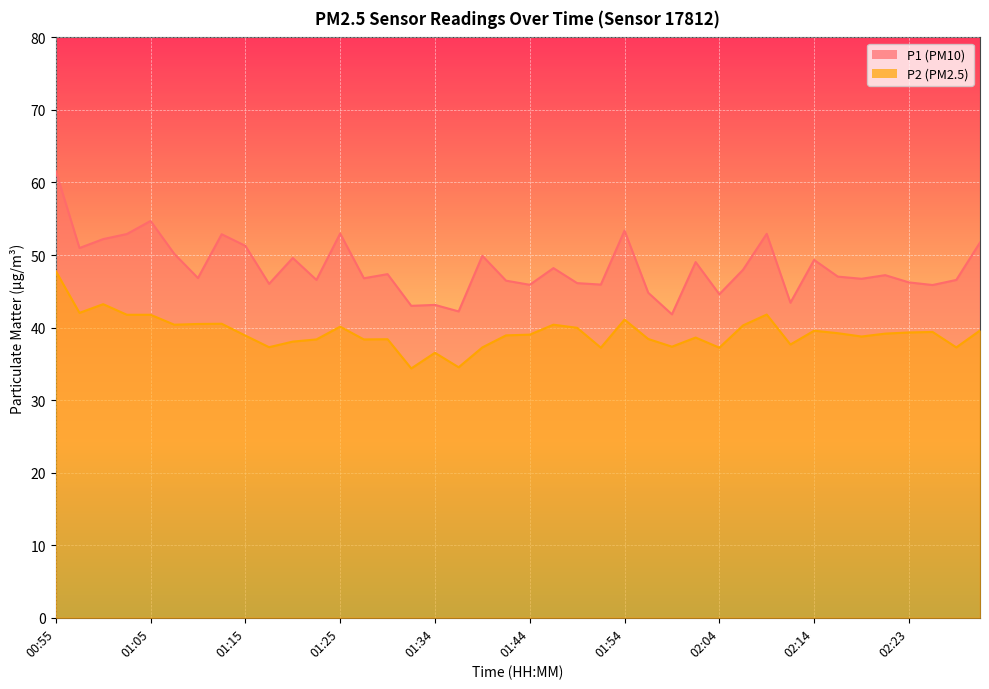

What are all the series names shown in the legend?

P1, P2